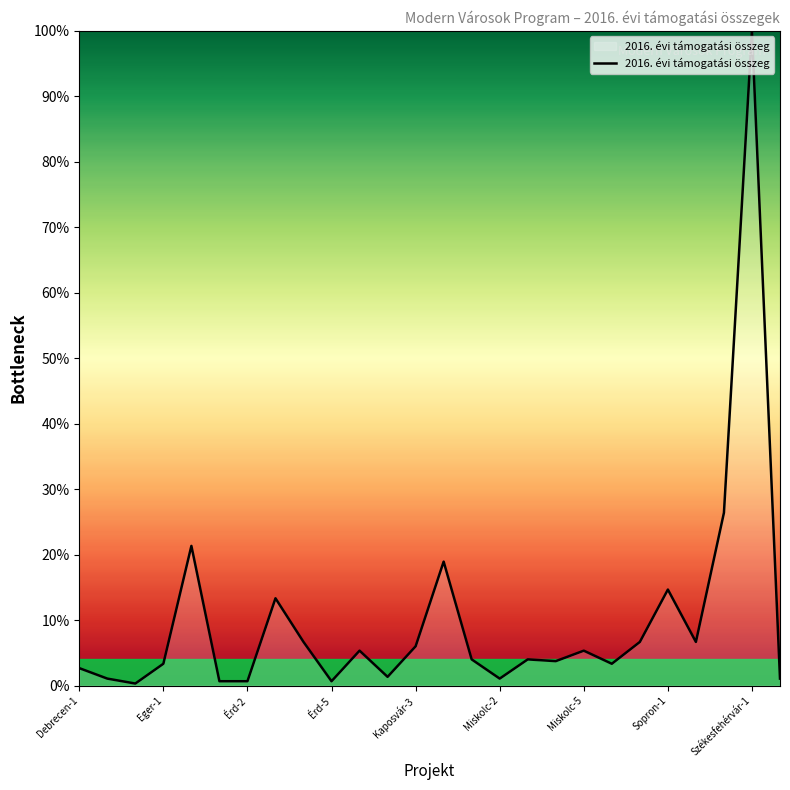

True or false: the data has more than 0 interior local peaks.

True